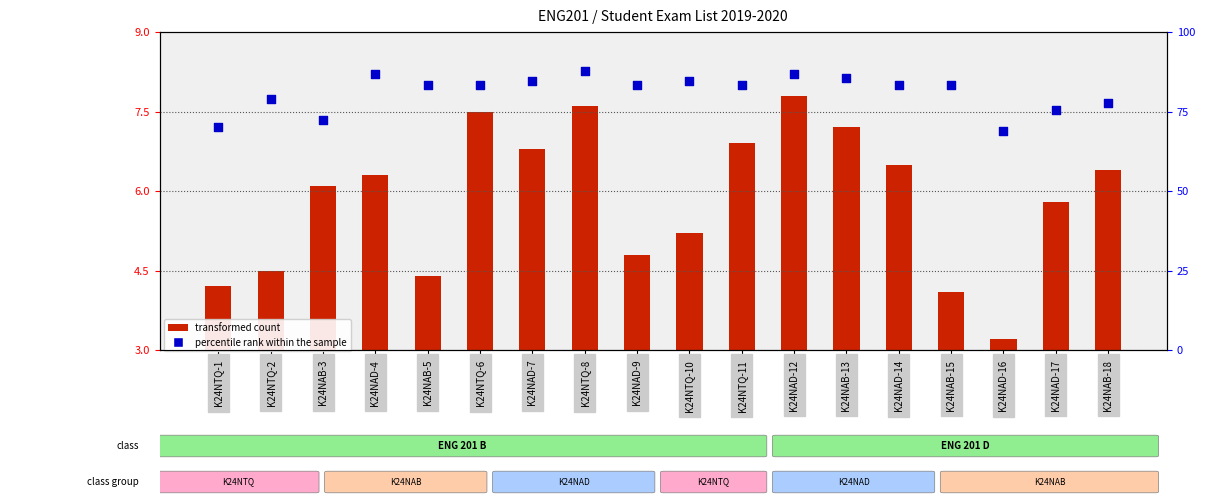

What is the total value across all series at K24NAD-4?

90.0